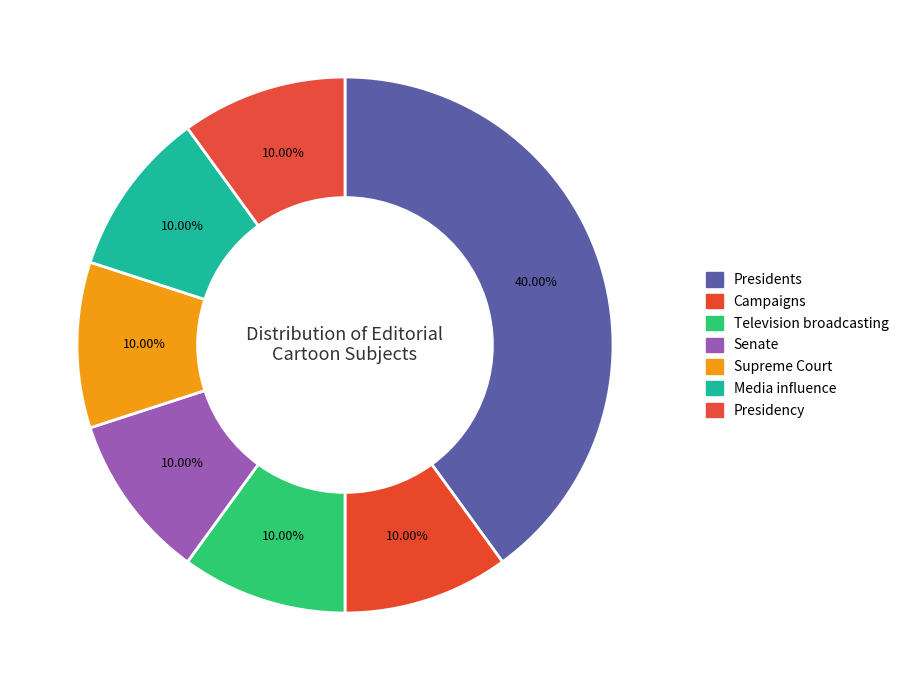

Which slice is the smallest?

Campaigns